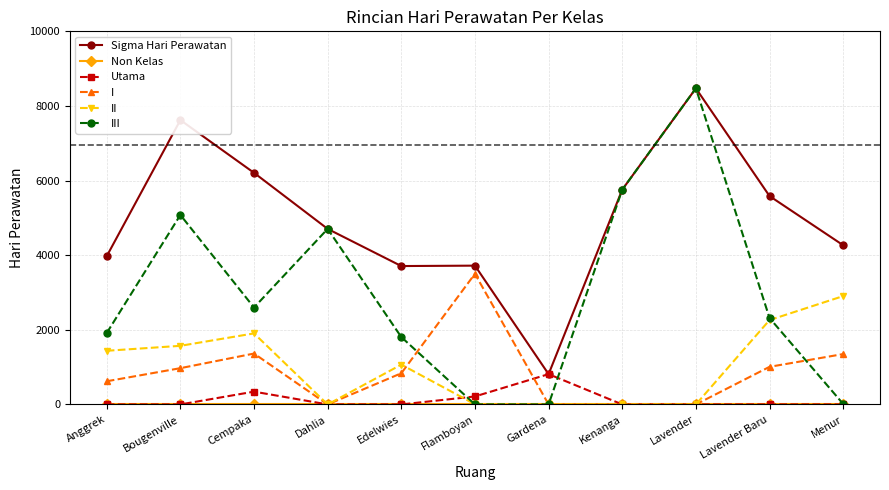

What is the difference between the highest and lowest values at Menur?

4267